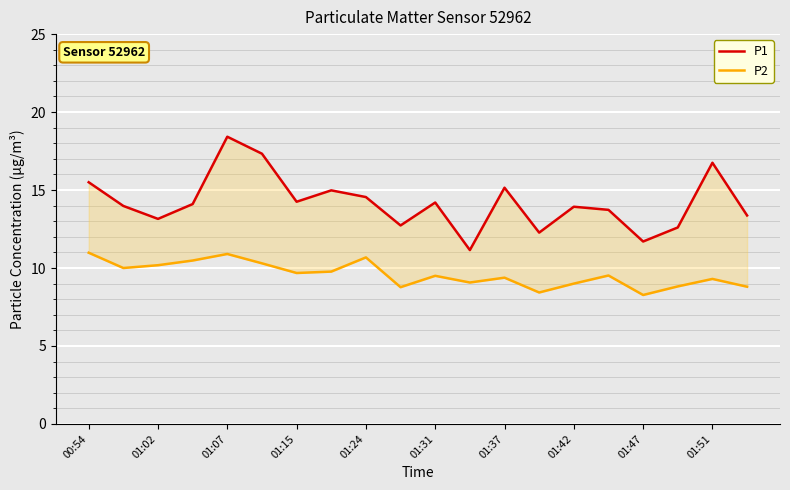

Where is P2 nearest to the value 9?

01:42